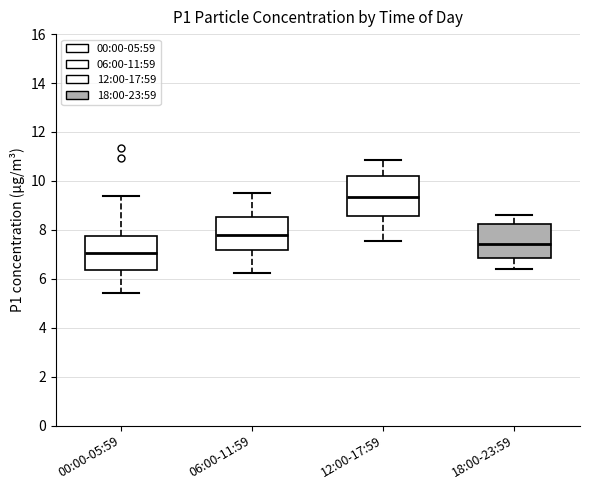

Reading left to right, transcribe this box plot: for each box, give where its median line is, the range the box spans, and where its two whiskers end, as read against the y-axis. The values are not printed on the chart, so give them approximately, as read against the axis.

00:00-05:59: median 7.0, box 6.4 to 7.8, whiskers 5.4 to 9.4
06:00-11:59: median 7.8, box 7.2 to 8.6, whiskers 6.2 to 9.6
12:00-17:59: median 9.4, box 8.6 to 10.2, whiskers 7.6 to 10.8
18:00-23:59: median 7.4, box 6.8 to 8.2, whiskers 6.4 to 8.6